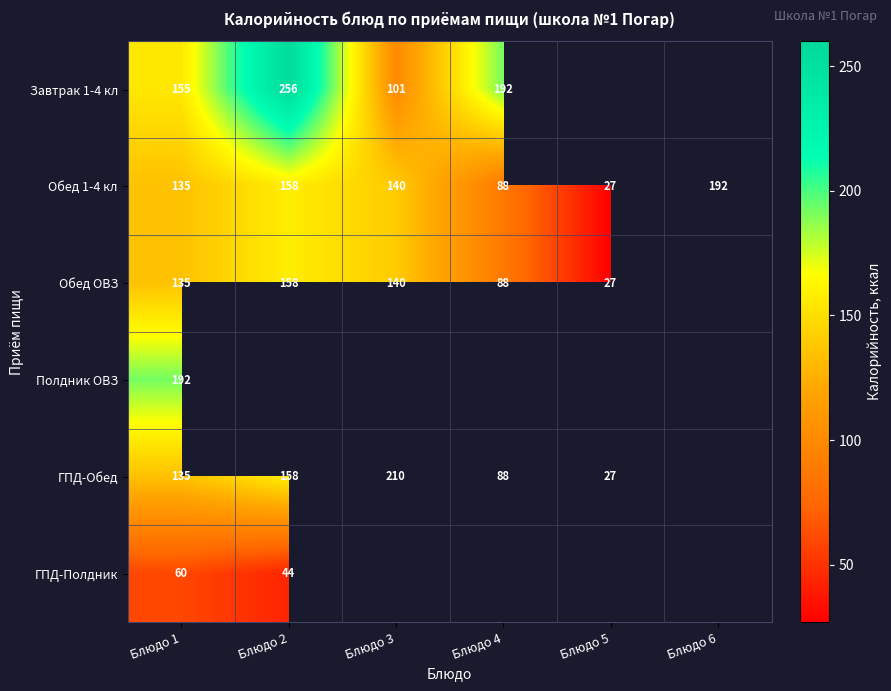

What is the difference between the Обед 1-4 кл values at Блюдо 1 and Блюдо 5?

108